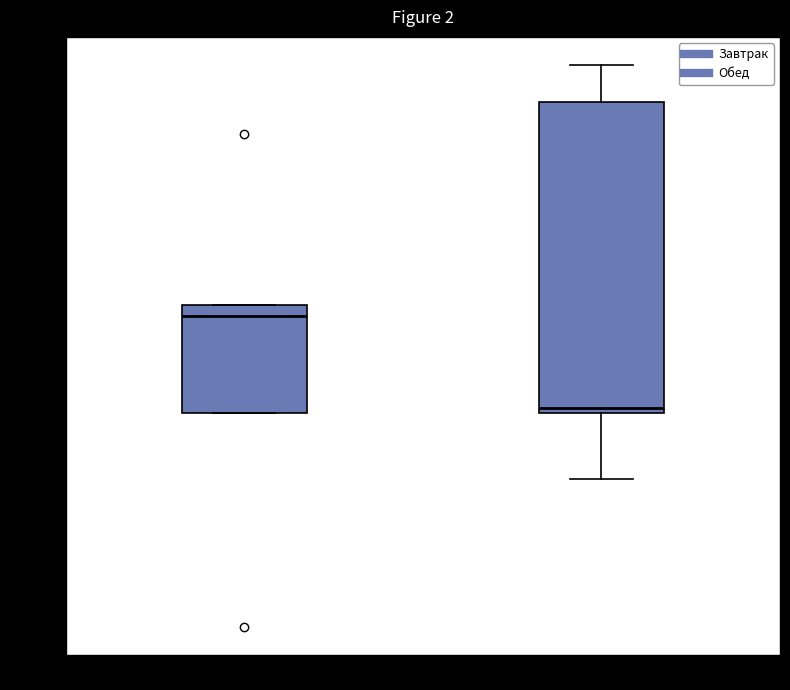

Reading left to right, read every box against the y-axis: the position of its median line, the range the box covers, and the ends of its whiskers. The values are not printed on the chart, so give them approximately, as read against the axis.

Завтрак: median 120, box 85 to 125, whiskers 85 to 125
Обед: median 85 (just above the box's lower edge), box 85 to 200, whiskers 60 to 215